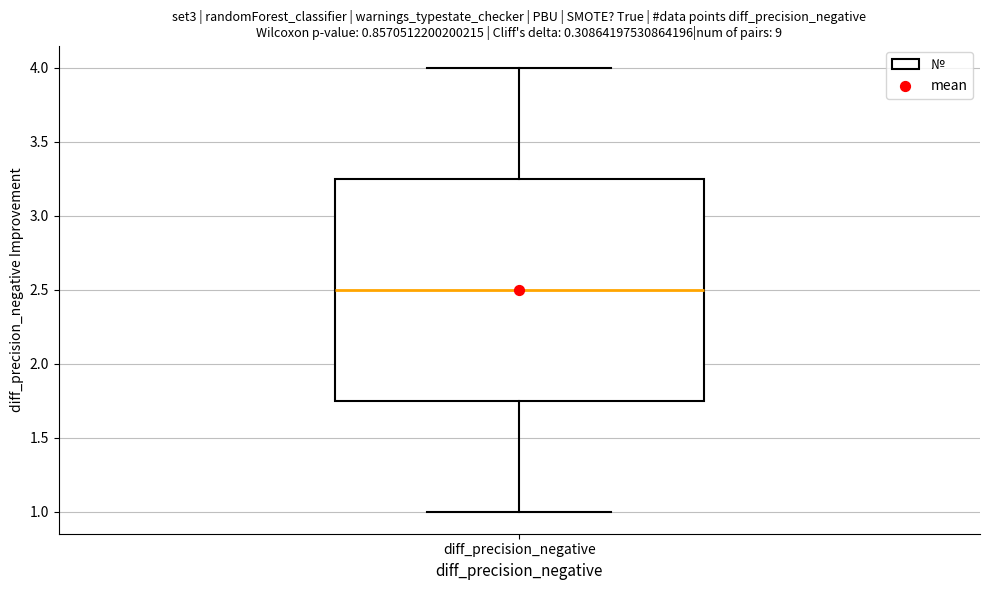

Where is the upper edge of the box for diff_precision_negative on the y-axis? The values are not printed on the chart, so give them approximately, as read against the axis.

3.25